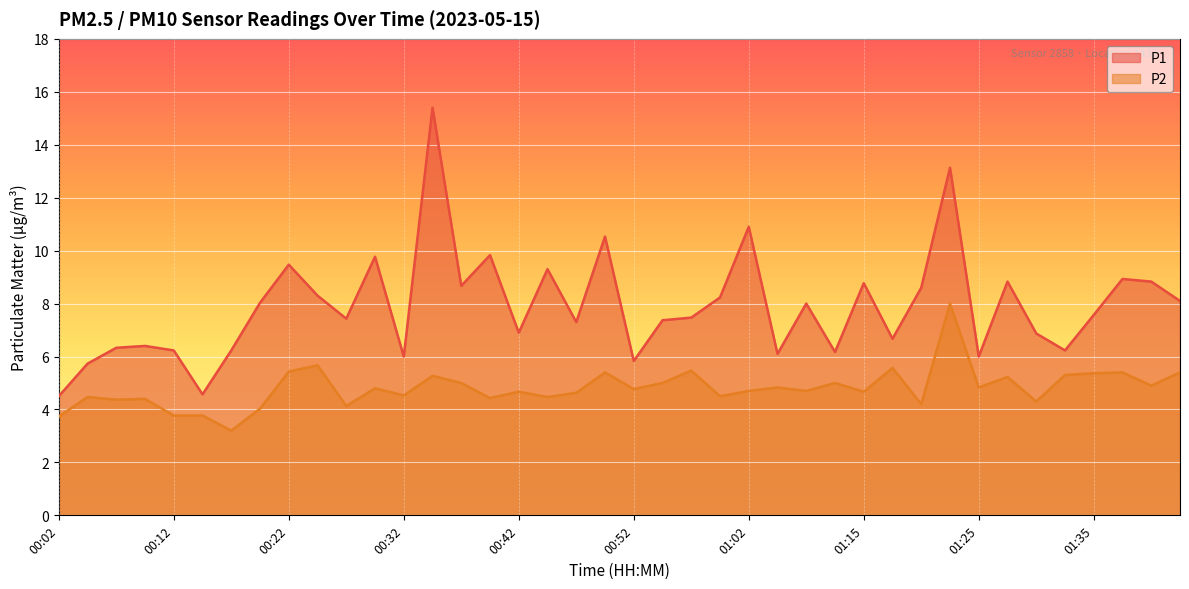

List the series in order of their peak value, highest first.

P1, P2